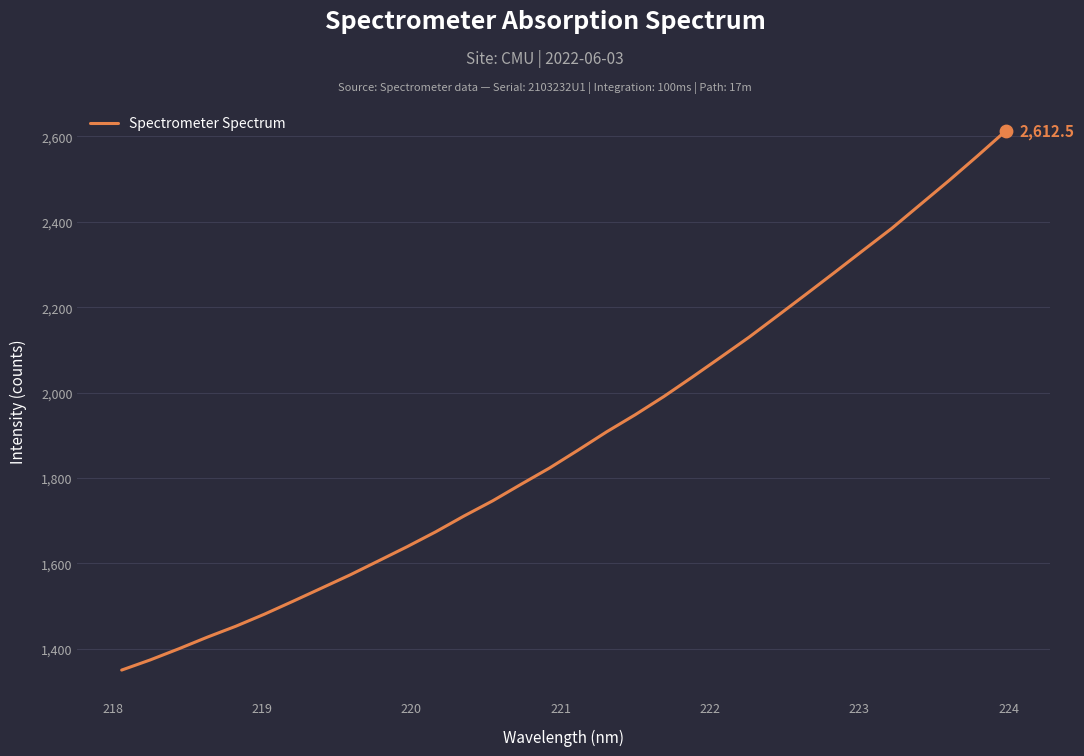

What is the maximum value shown in the chart?

2612.5